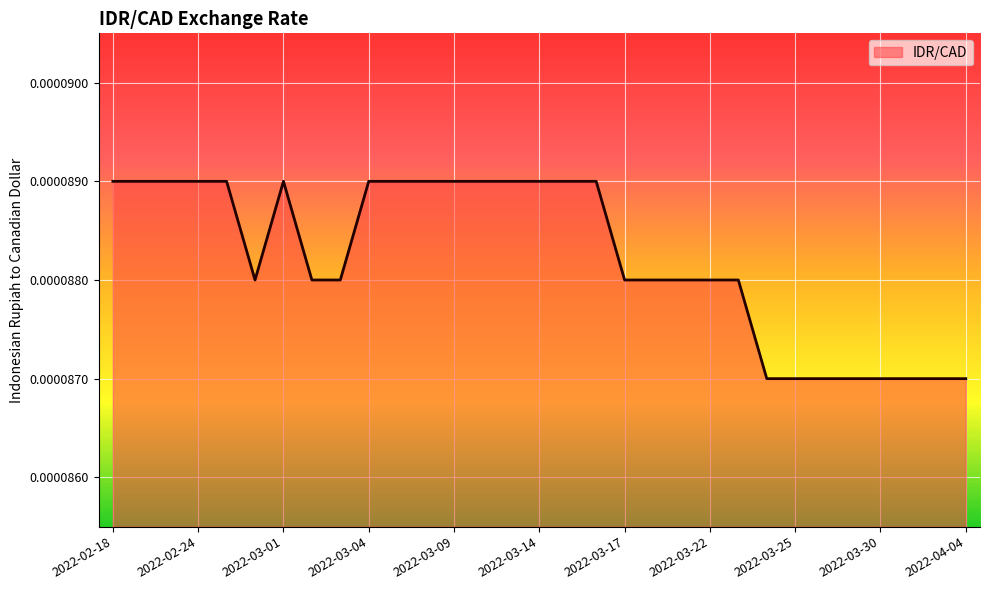

How many lines are shown in the chart?

1